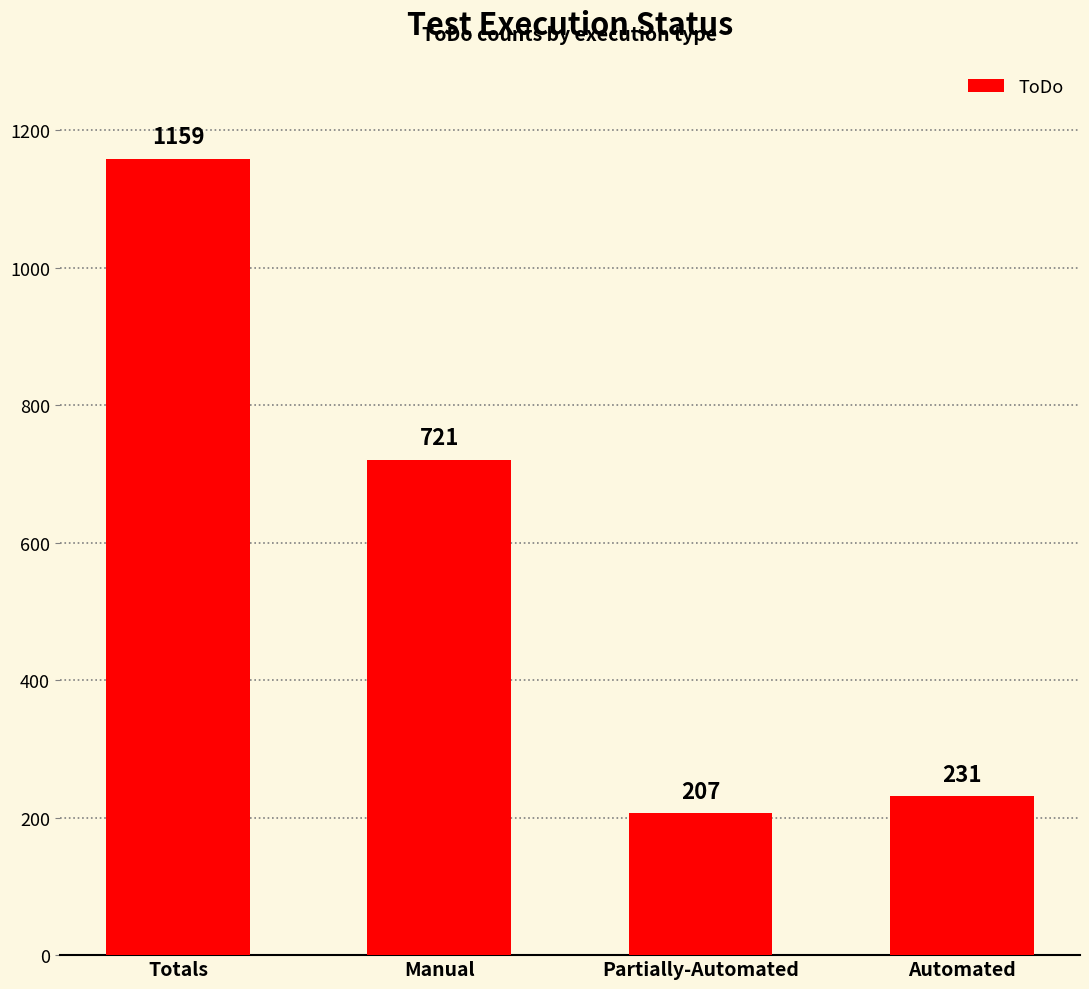

Rank the categories by value from highest to lowest.

Totals, Manual, Automated, Partially-Automated